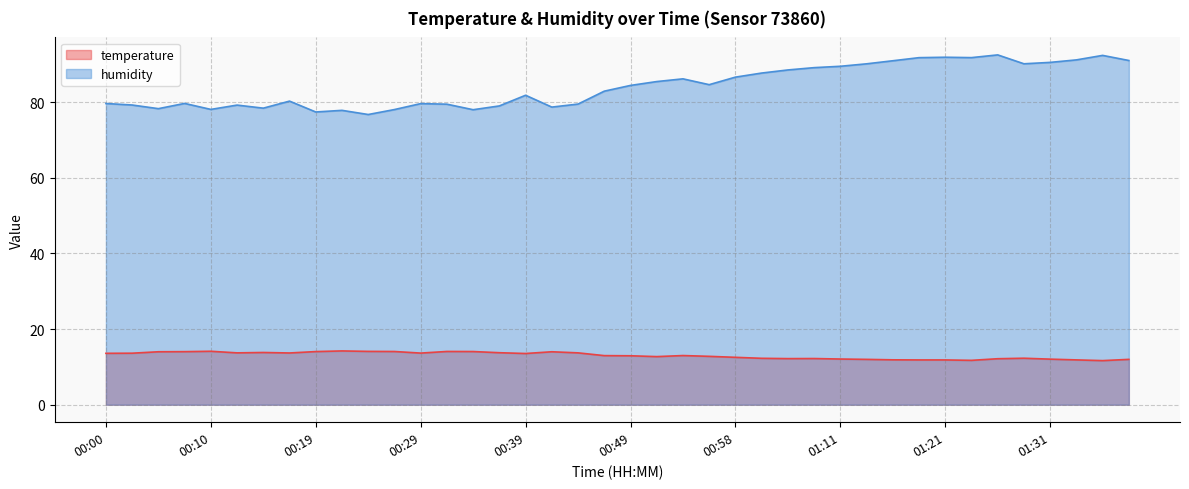

What is the difference between the highest and lowest values at 00:51?

72.7